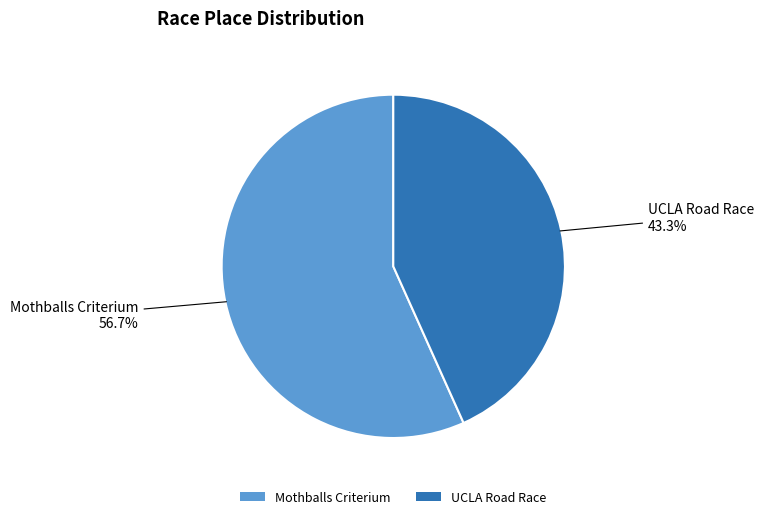

Which has a higher value, Mothballs Criterium or UCLA Road Race?

Mothballs Criterium